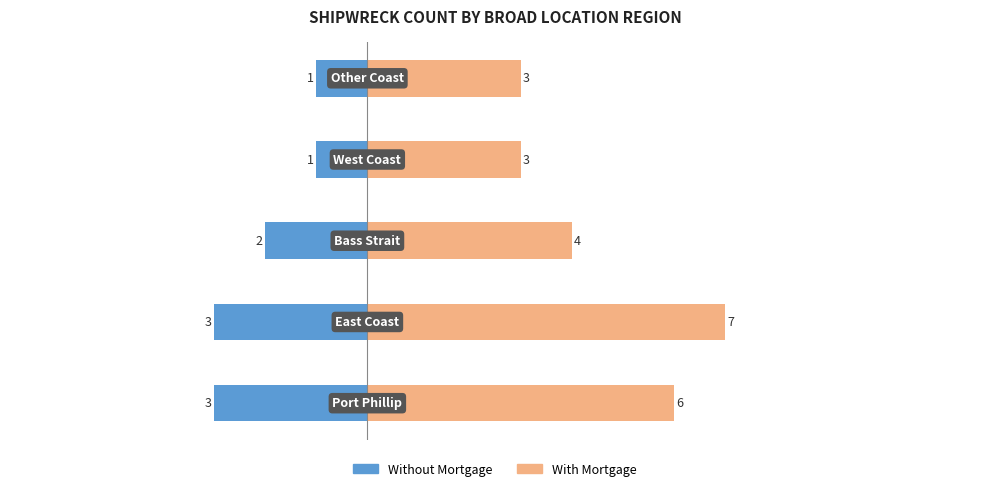

What position from the left is −2.5?

3